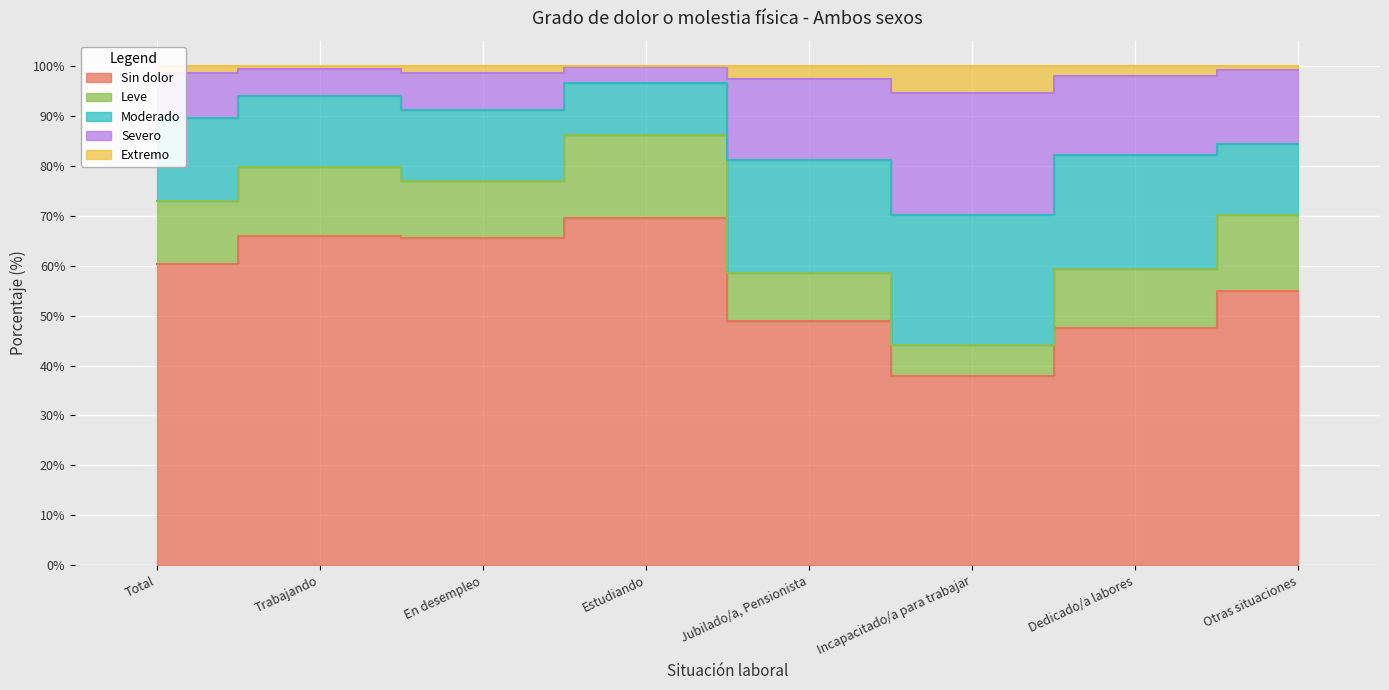

True or false: Severo and Extremo intersect in this chart.

False